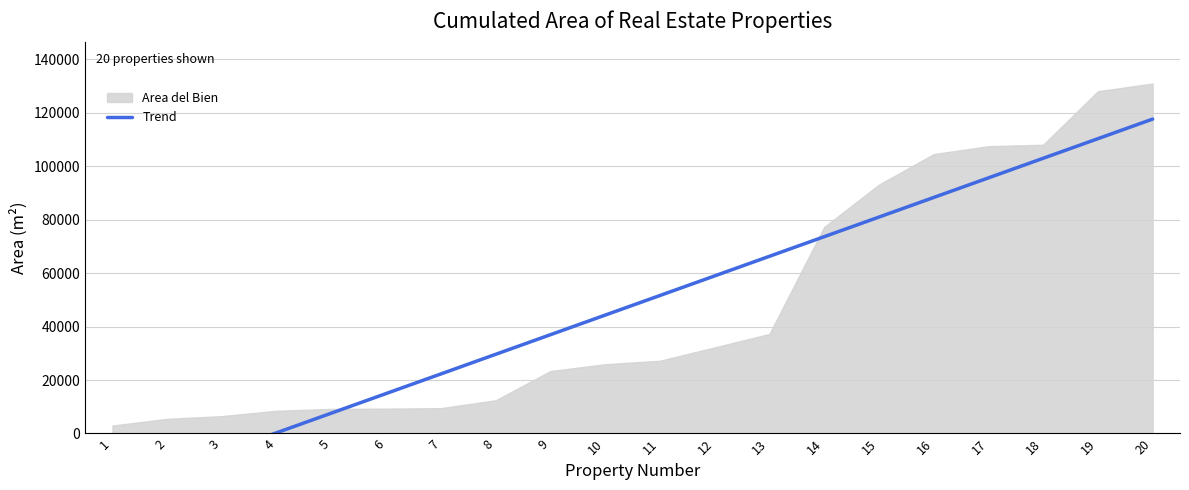

How many positive values are there?

17